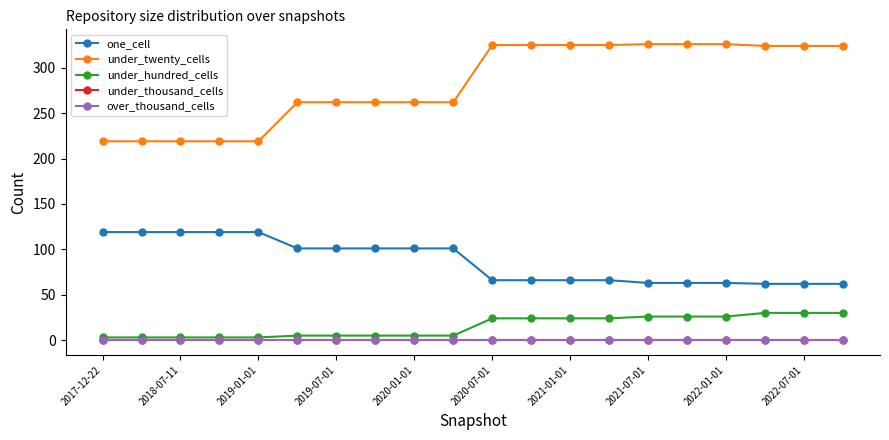

Is this an area chart (filled region under the line)?

No